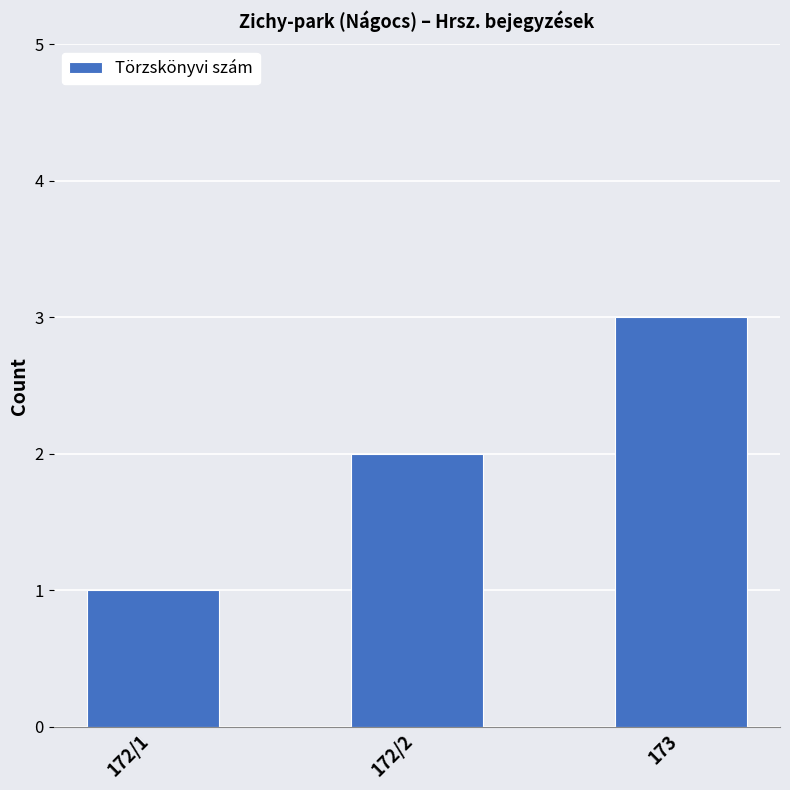

List the labels in order of value, smallest first.

172/1, 172/2, 173